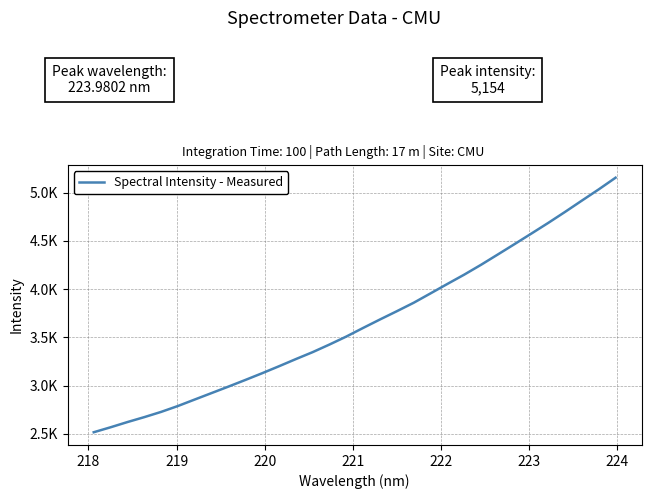

Does the chart have visible grid lines?

Yes